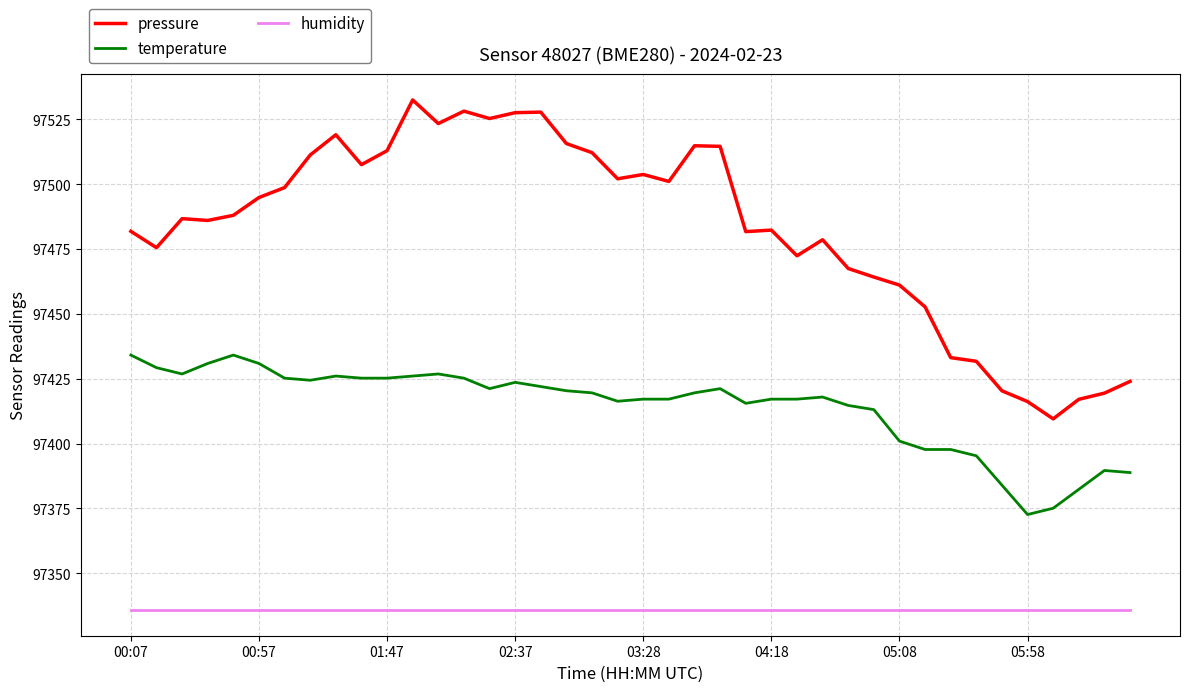

What is the lowest value of the humidity series?

97335.8